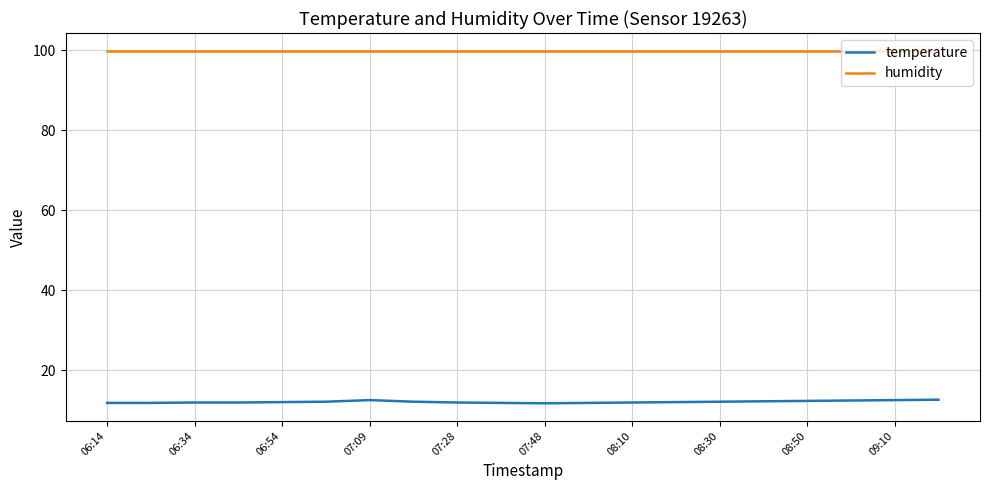

Which series has the widest spread of values?

temperature